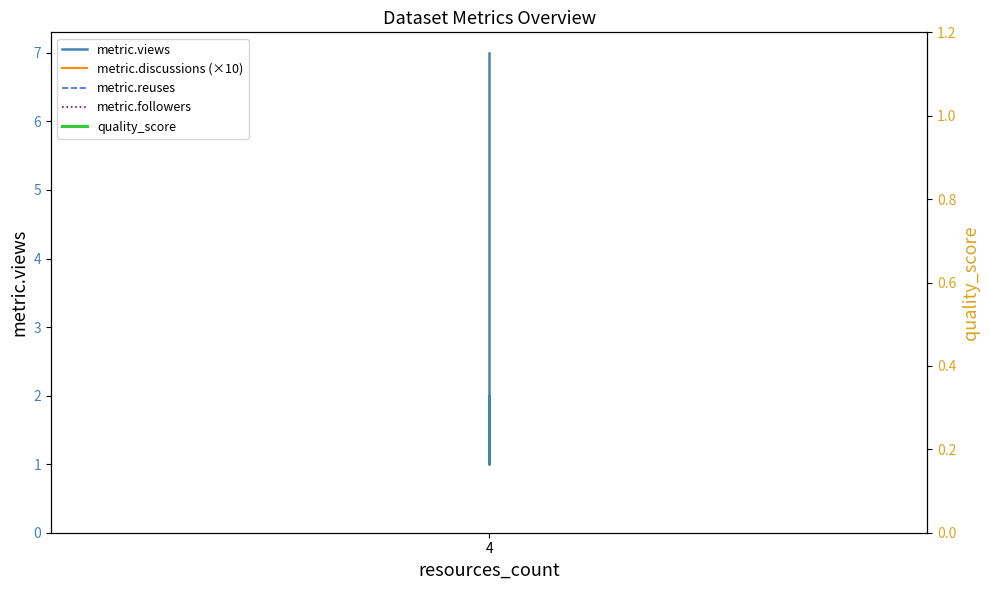

Which series has the widest spread of values?

metric.views